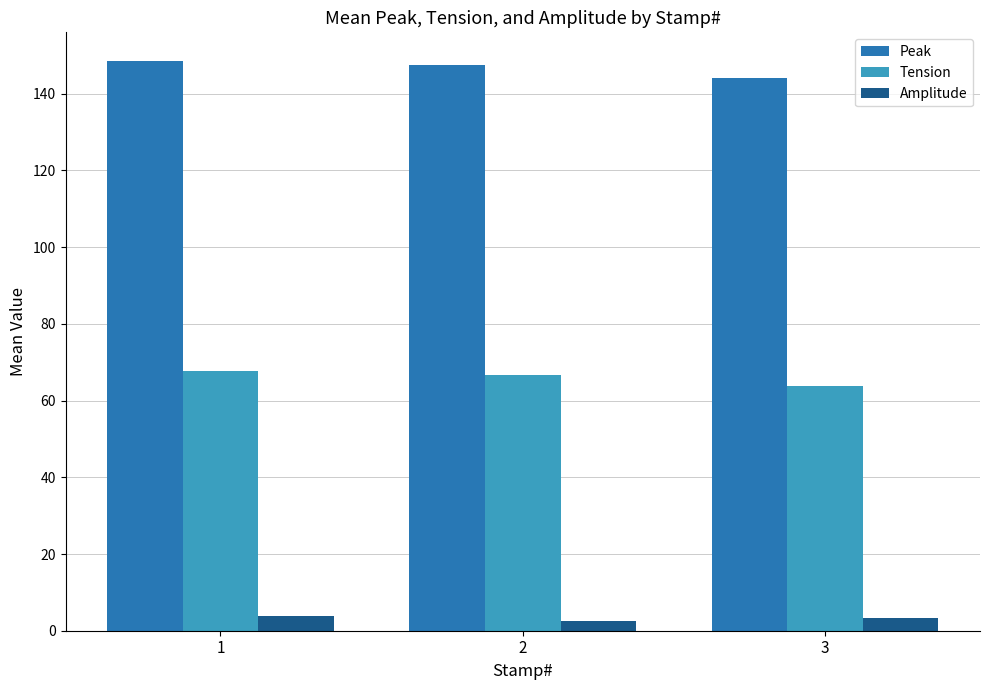

List the series in order of their overall mean, highest first.

Peak, Tension, Amplitude